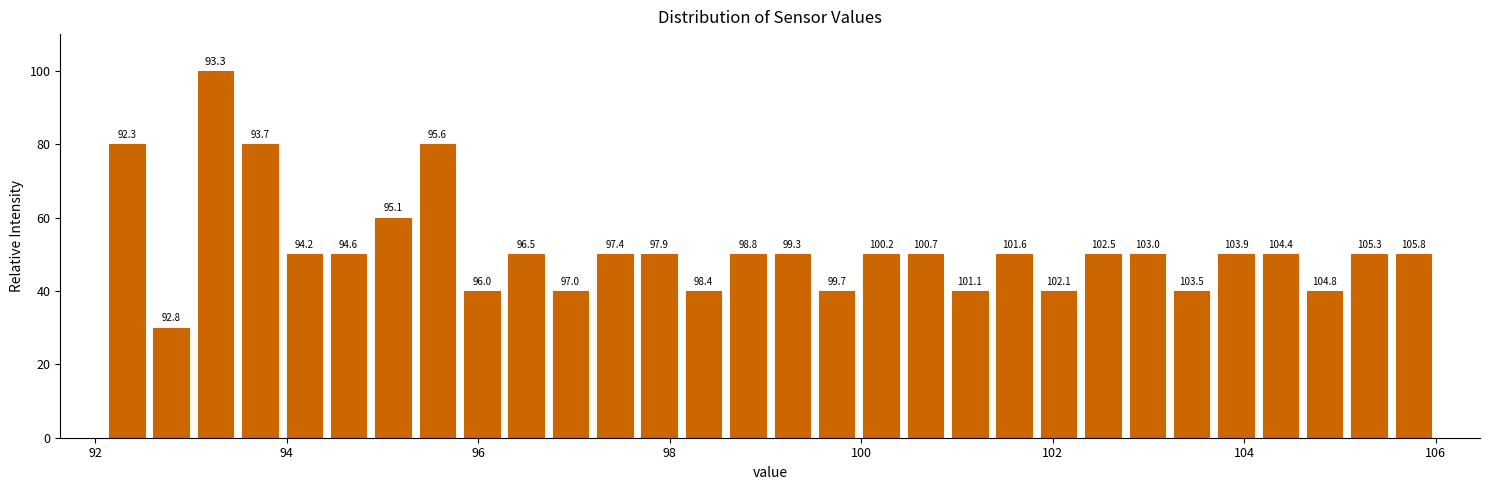

Read against the x-axis, roughly where is the centre of the tallest bar?

93.2